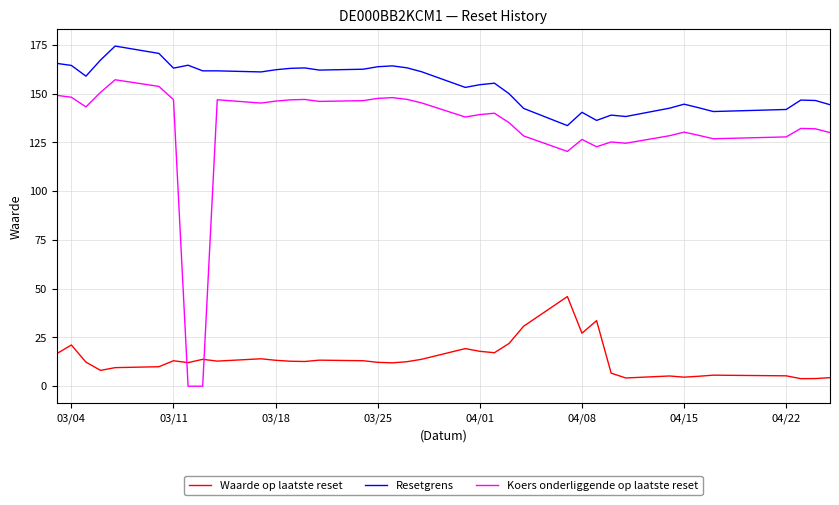

At how many categories does at least one series exceed 148?

24